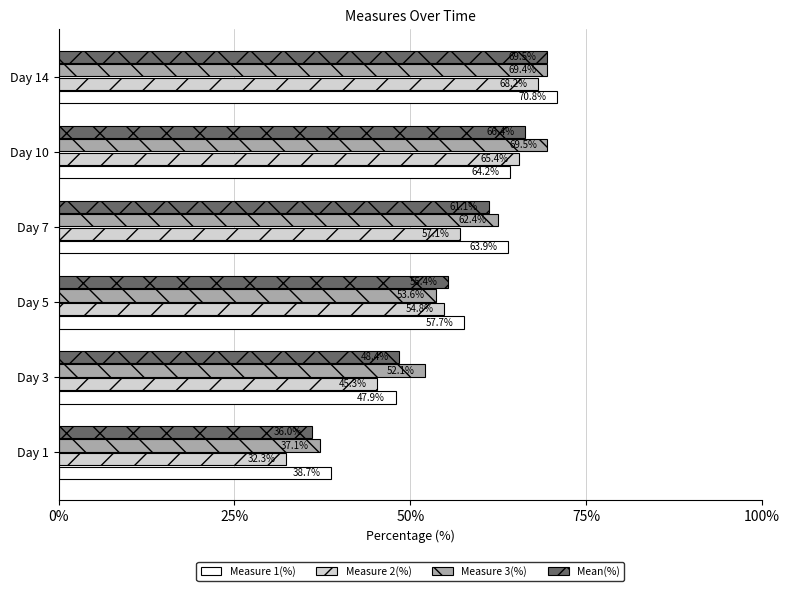

What is the difference between the maximum and minimum values in the Measure 3(%) series?

32.4